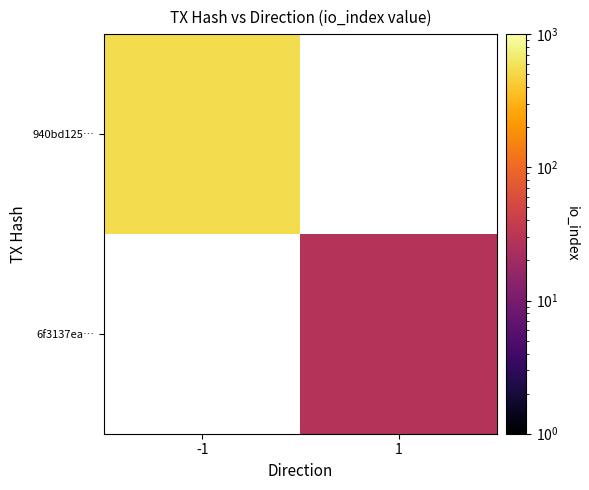

At -1, list the series in order from largest to smallest.

940bd125…, 6f3137ea…